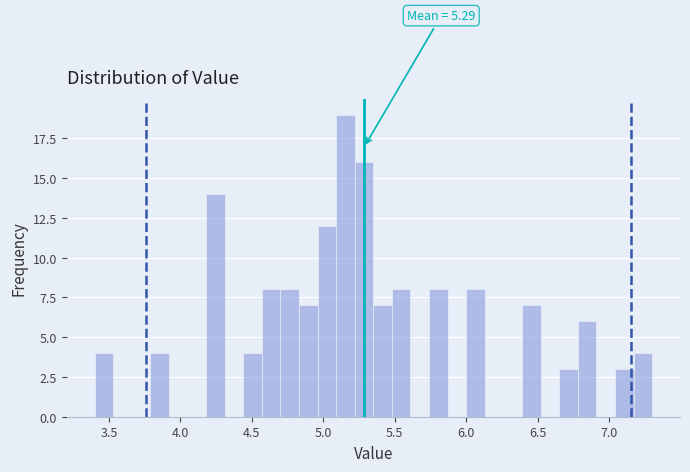

Around what value on the x-axis is the tallest bar? Give the approximate position of its centre, as read against the axis.

5.15